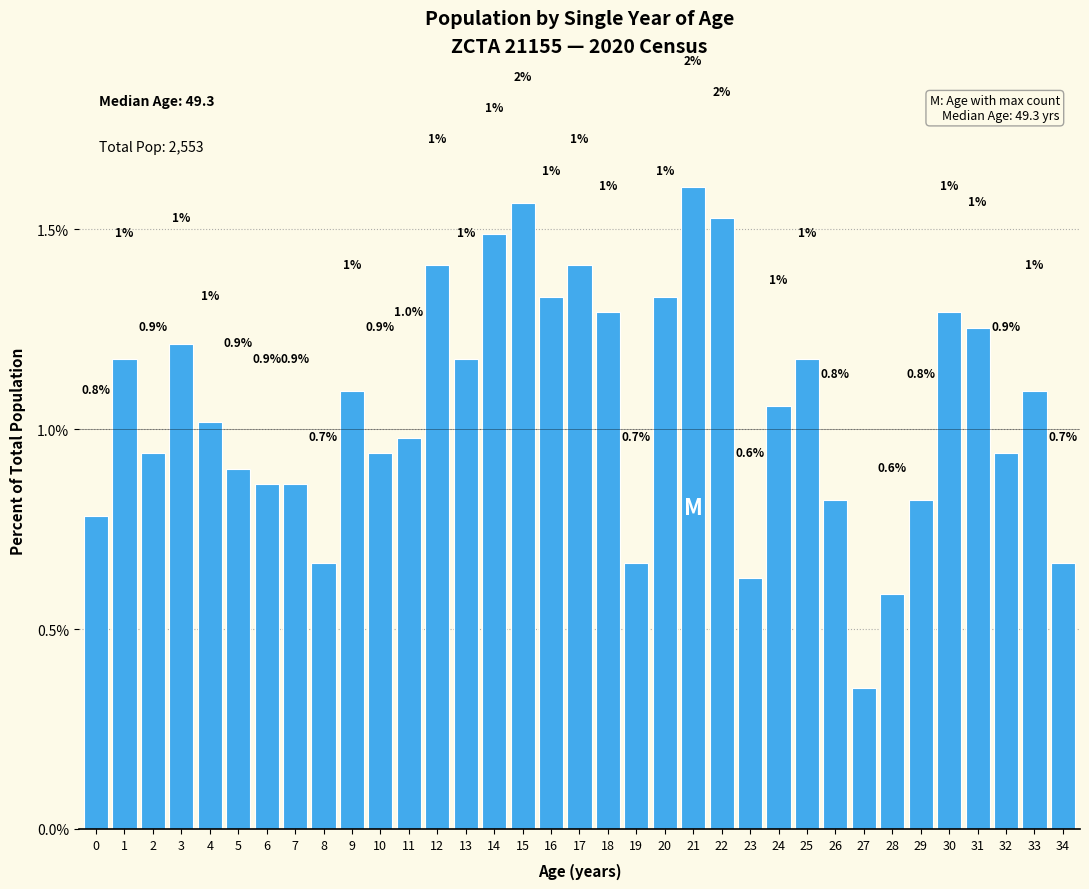

What is the difference between the second highest and second lowest values?

1.0